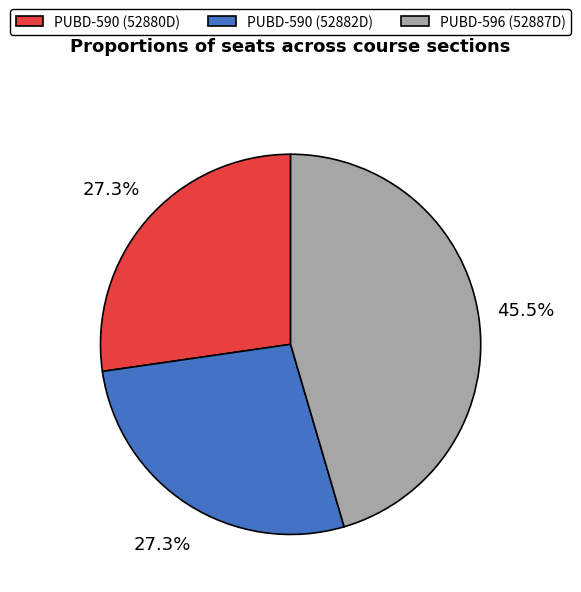

Between PUBD-596 (52887D) and PUBD-590 (52880D), which is larger?

PUBD-596 (52887D)